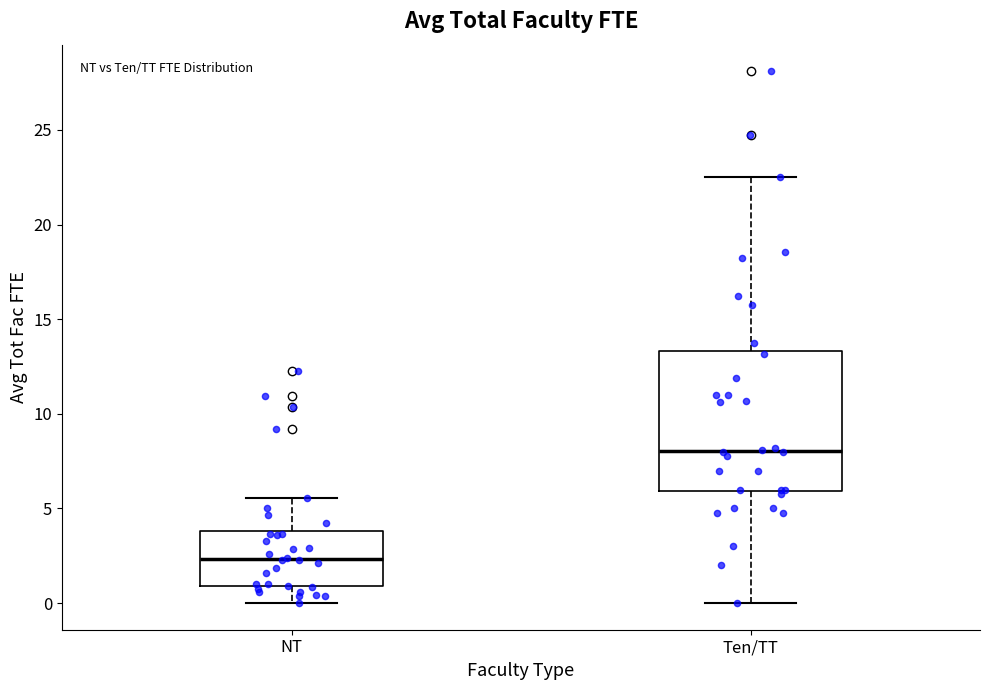

Where does the upper whisker of the box for Ten/TT end on the y-axis? The values are not printed on the chart, so give them approximately, as read against the axis.

22.5